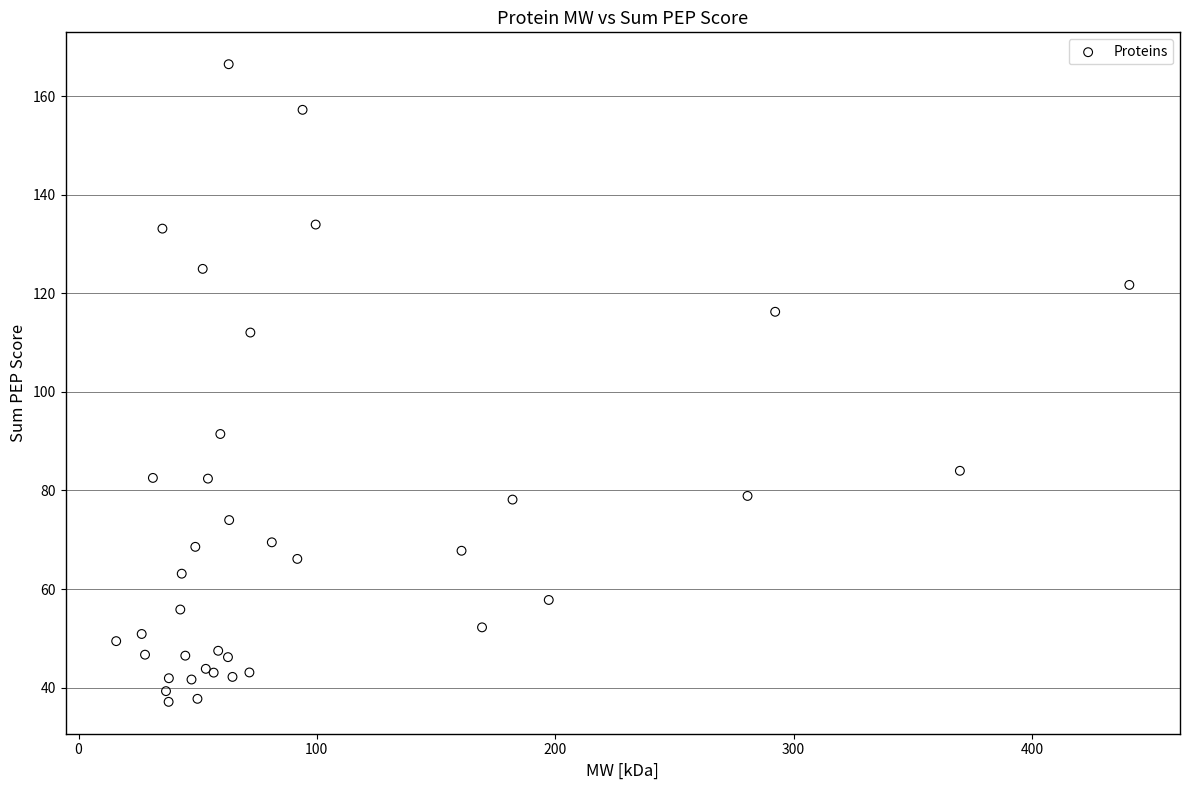

What Y value in the scatter plot is closest to 101?

91.5